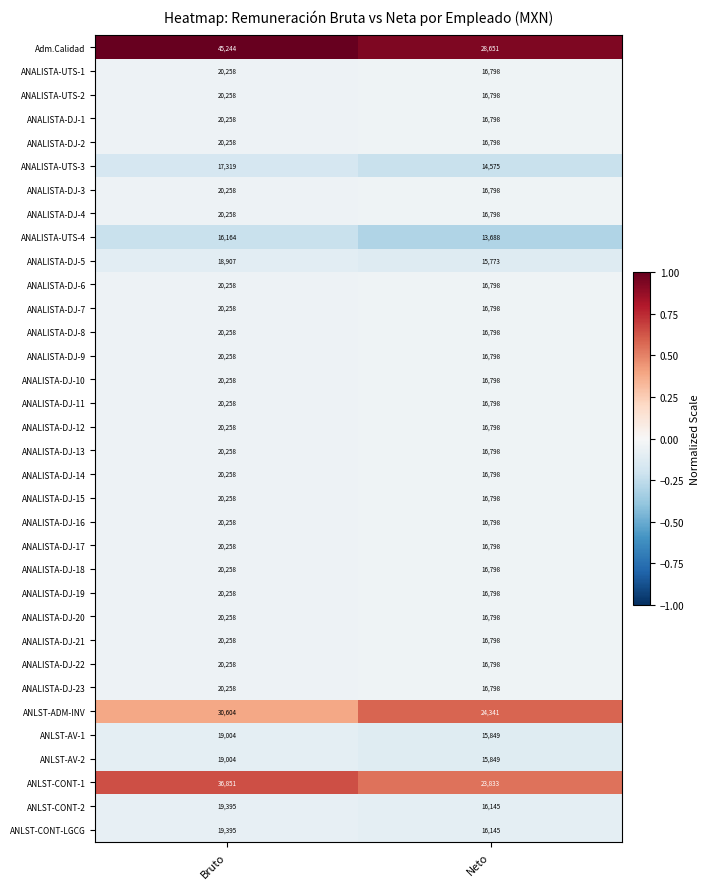

What is the difference between the highest and lowest values at Neto?

14963